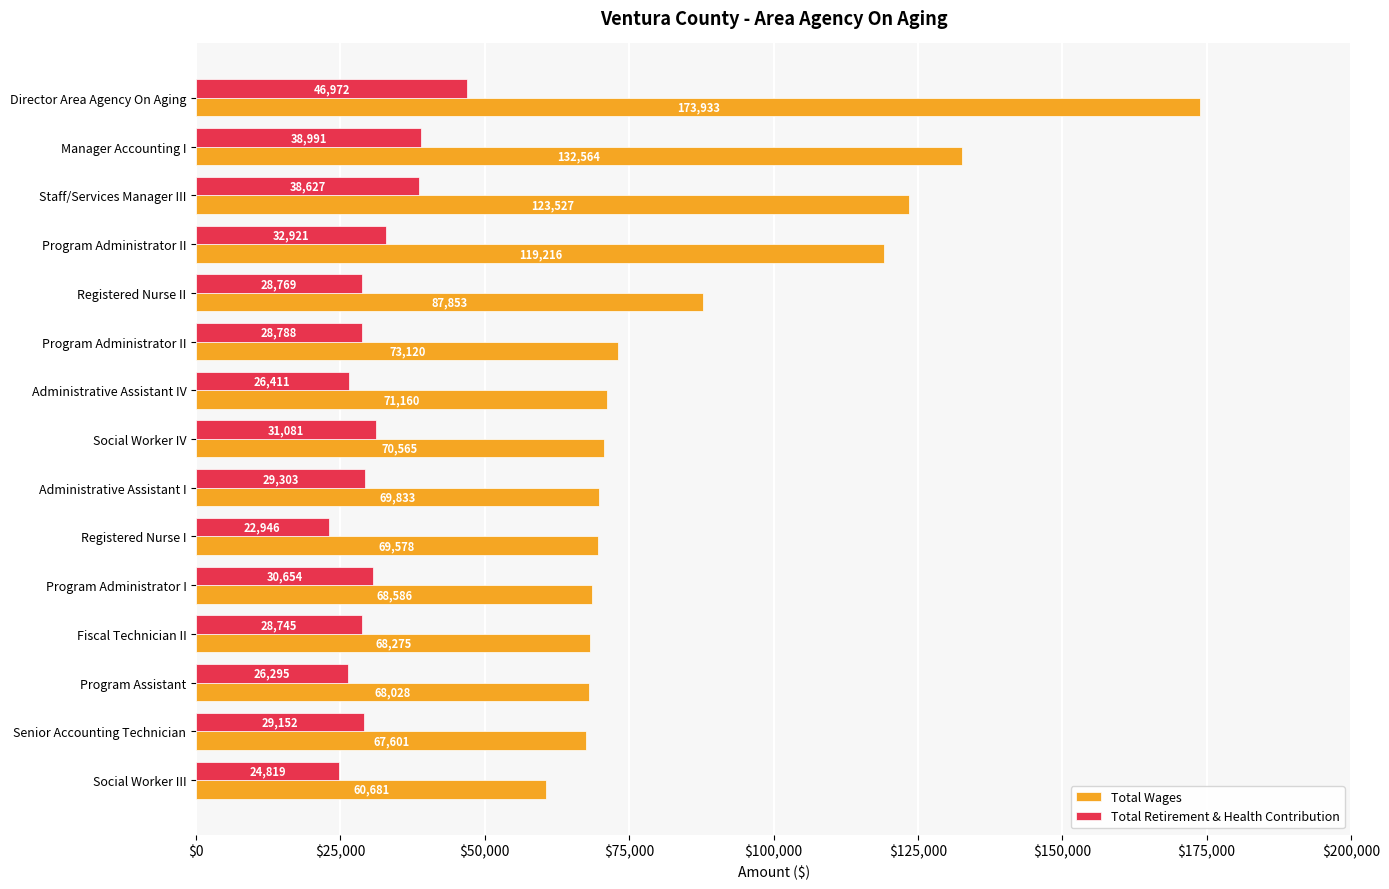

How many values in the Total Wages series are below 70565?

7